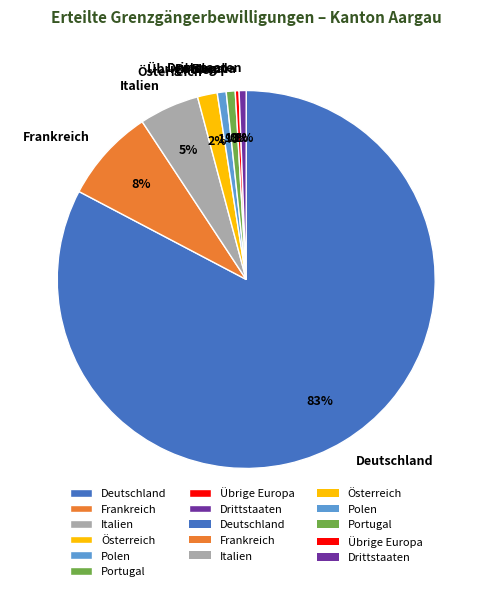

Is the sum of Übrige Europa and Polen greater than half?

No